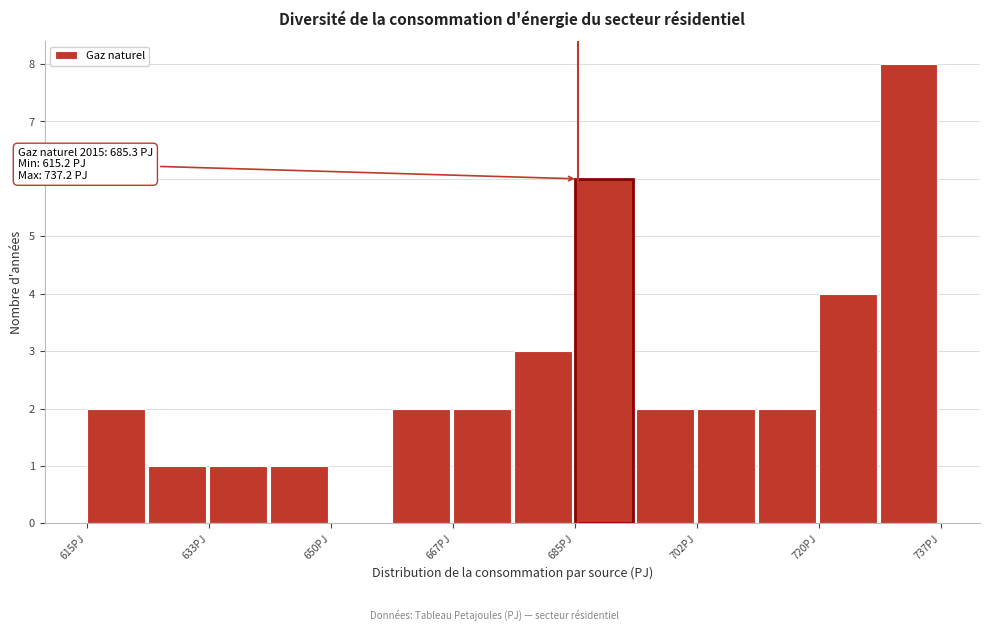

Which range on the x-axis has the tallest bar?

728 to 738